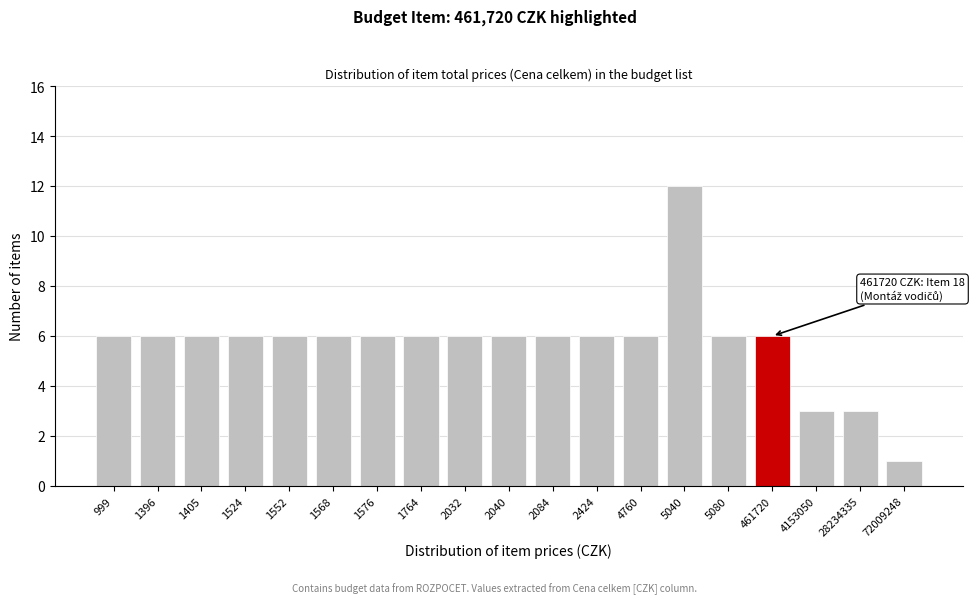

Reading left to right, list all the values displayed in this chart.

999=6	1396=6	1405=6	1524=6	1552=6	1568=6	1576=6	1764=6	2032=6	2040=6	2084=6	2424=6	4760=6	5040=12	5080=6	461720=6	4153050=3	28234335=3	72009248=1